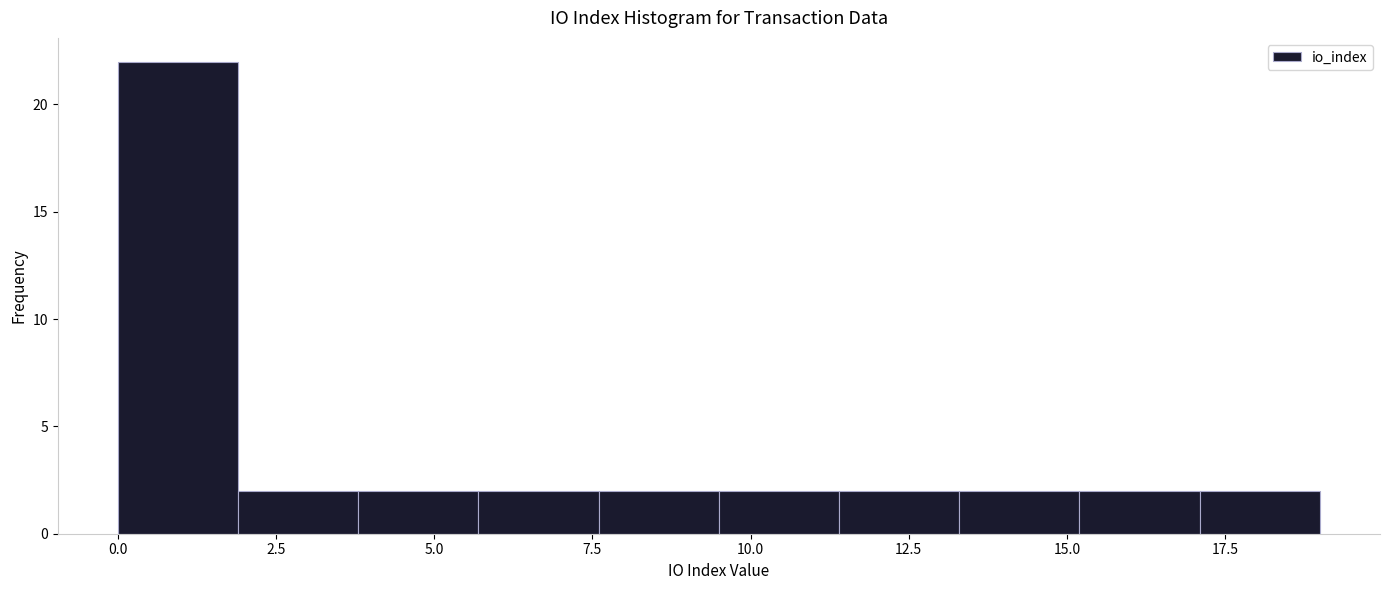

Around what value on the x-axis is the tallest bar? Give the approximate position of its centre, as read against the axis.

1.0